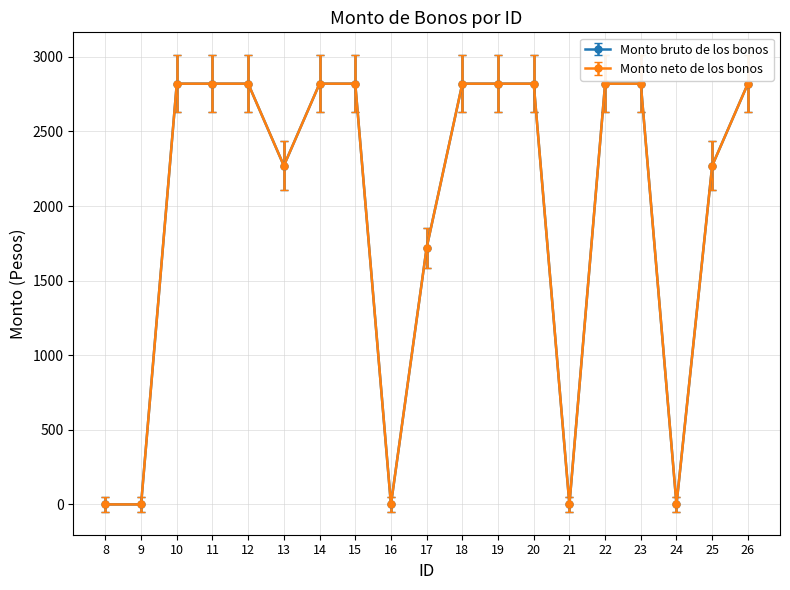

What is the difference between the second highest and second lowest values in the Monto bruto de los bonos series?

2820.0